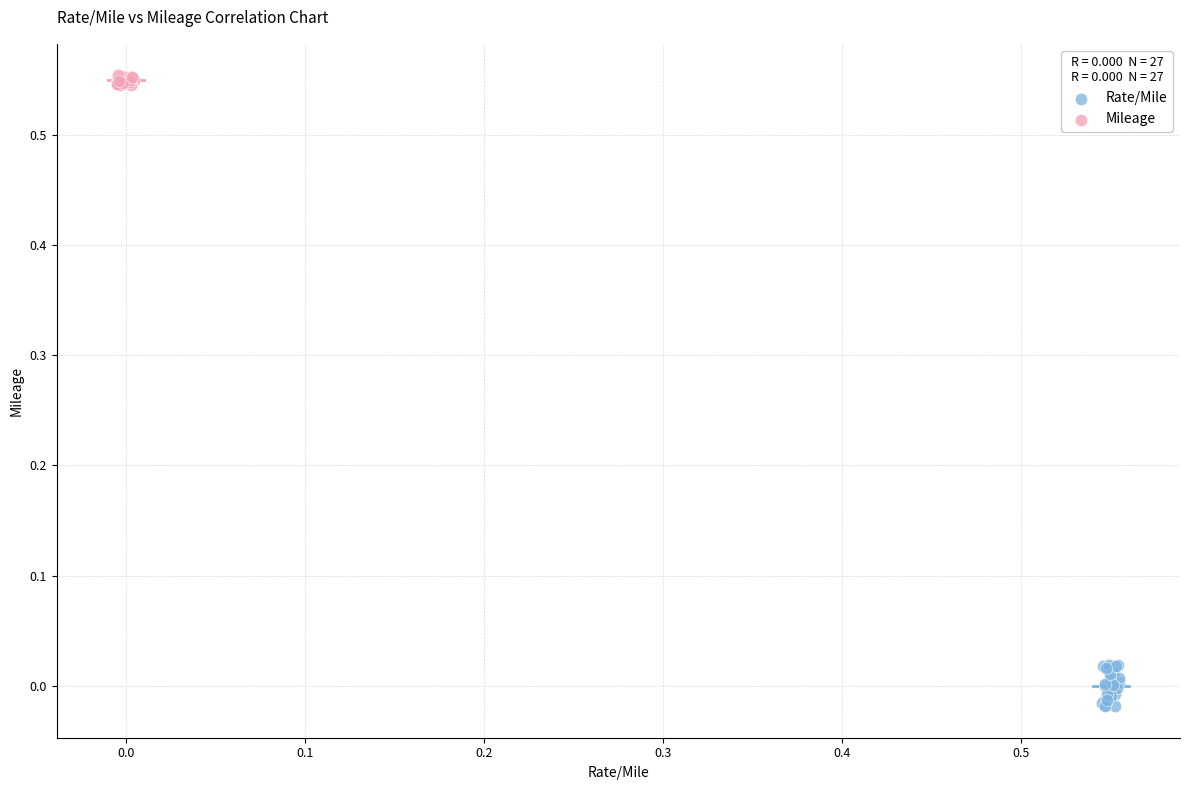

What are all the series names shown in the legend?

Rate/Mile, Mileage